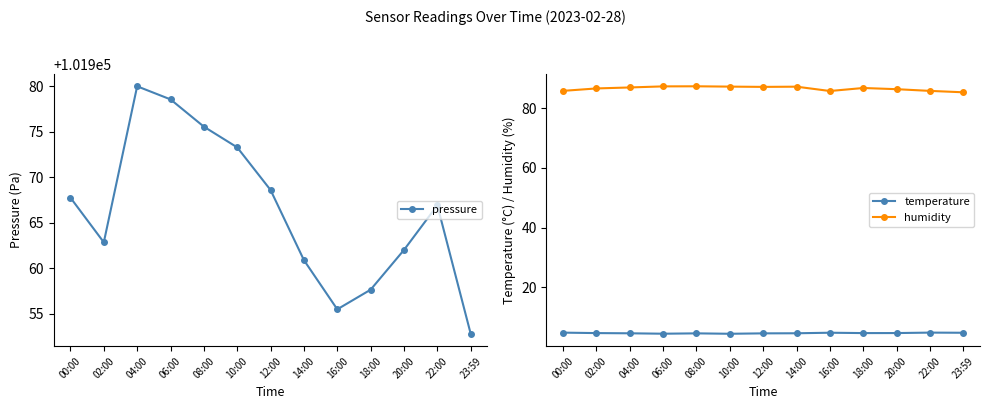

The humidity series shows 24.6 at 16:00. True or false?

False